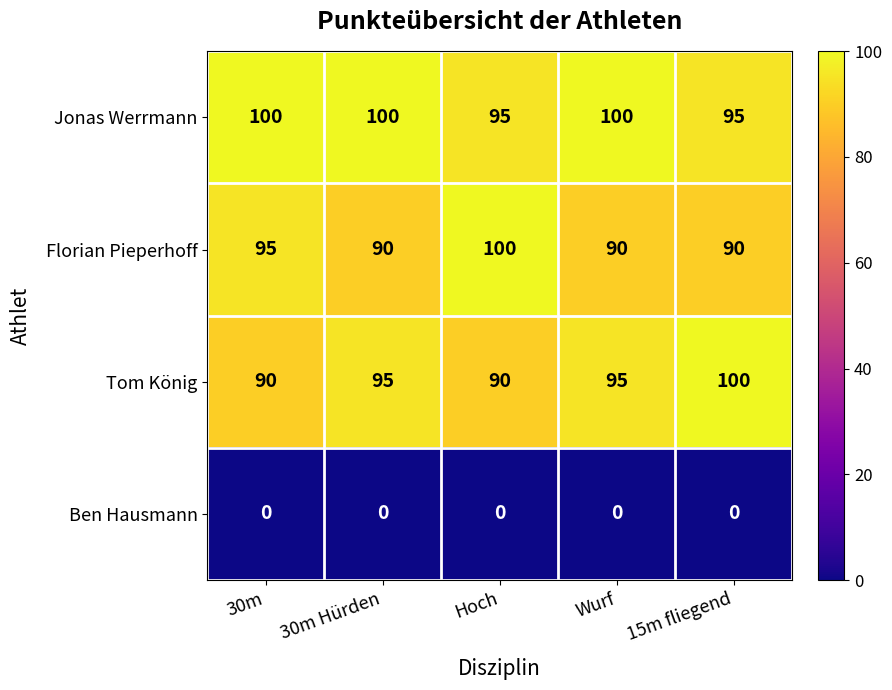

Reading left to right, transcribe all the data shown in this chart.

Jonas Werrmann: 30m=100	30m Hürden=100	Hoch=95	Wurf=100	15m fliegend=95
Florian Pieperhoff: 30m=95	30m Hürden=90	Hoch=100	Wurf=90	15m fliegend=90
Tom König: 30m=90	30m Hürden=95	Hoch=90	Wurf=95	15m fliegend=100
Ben Hausmann: 30m=0	30m Hürden=0	Hoch=0	Wurf=0	15m fliegend=0